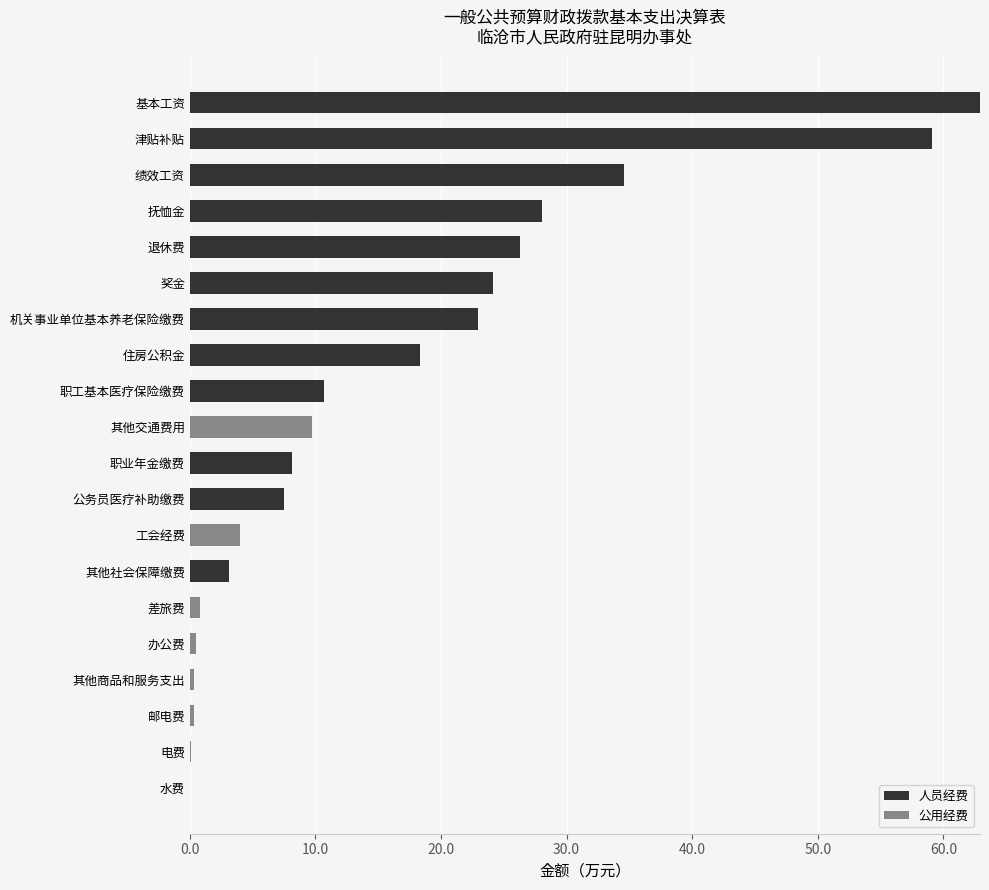

The 人员经费 series shows 0.0 at 工会经费. True or false?

True